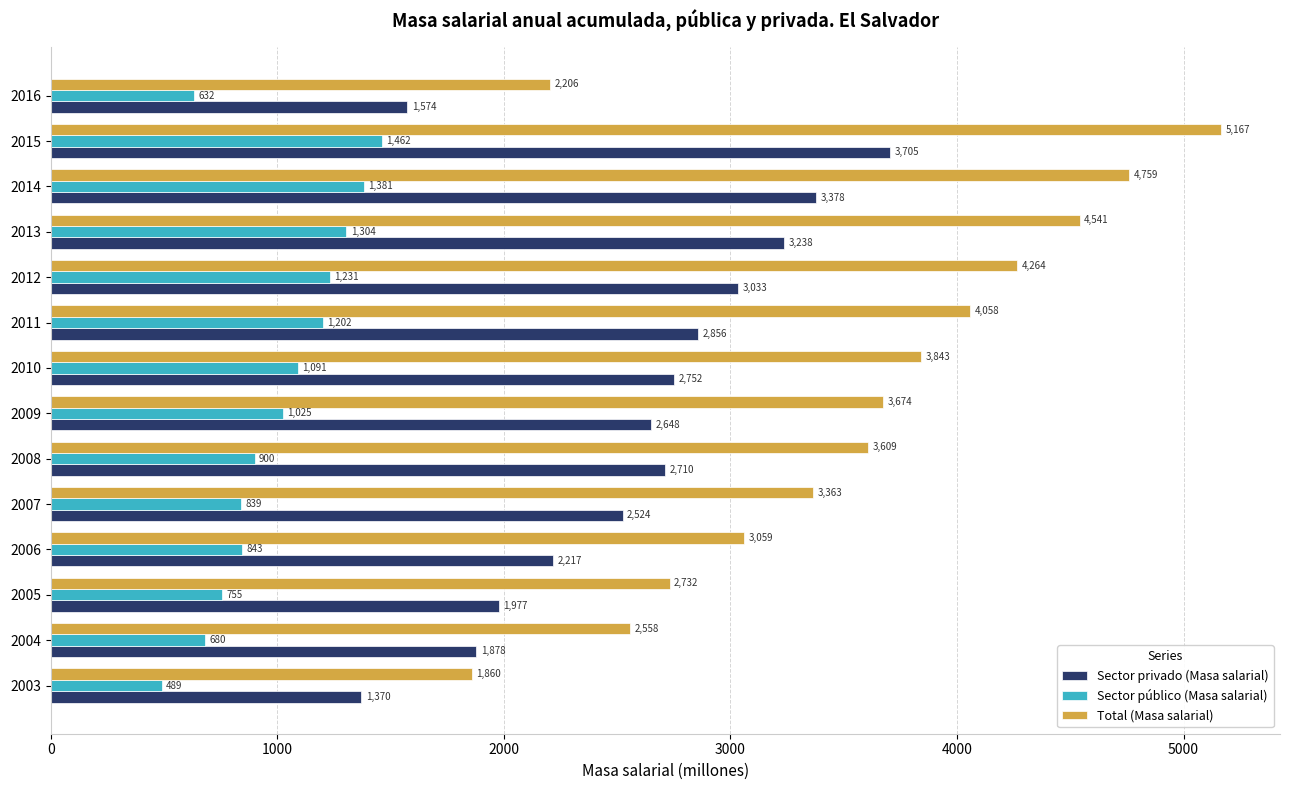

Which category has the lowest value in the Total (Masa salarial) series?

2003